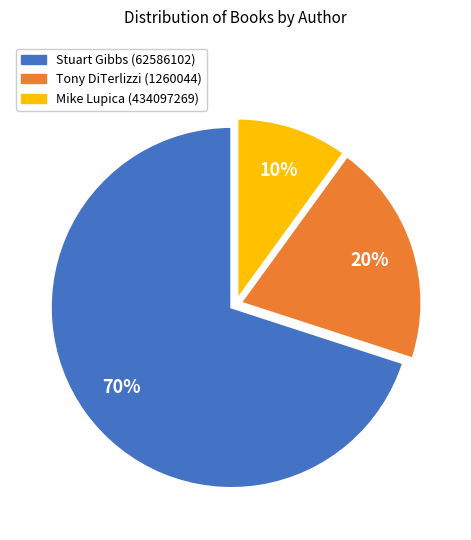

The Stuart Gibbs (62586102) slice represents 77% of the pie. True or false?

False